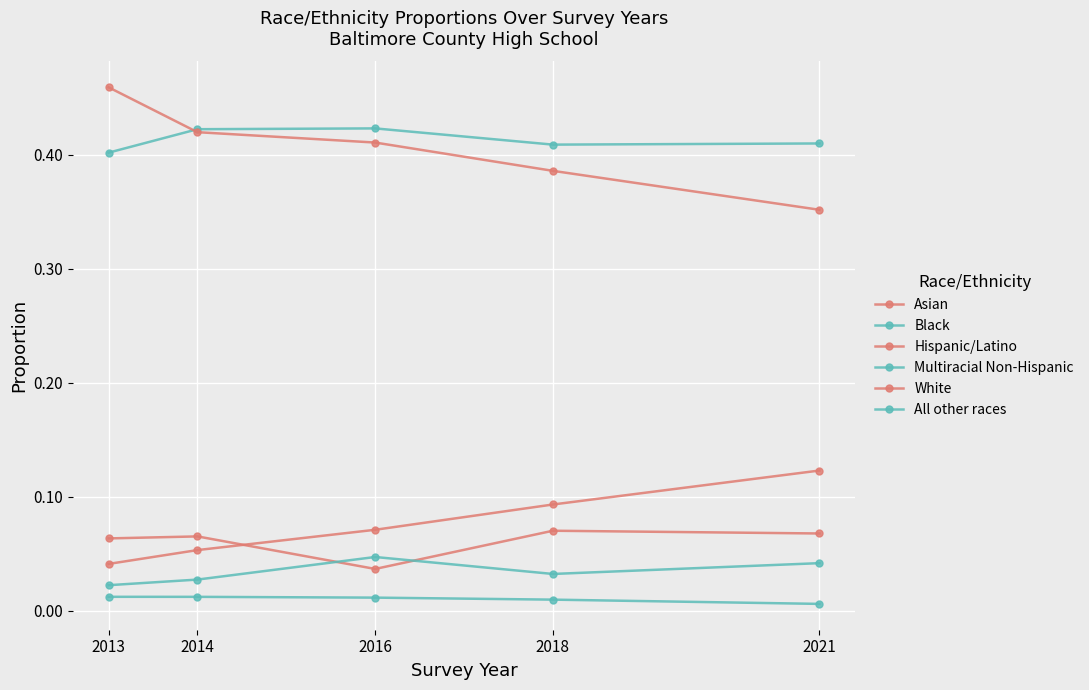

What is the value of the White point at the 1st from the left?

0.5